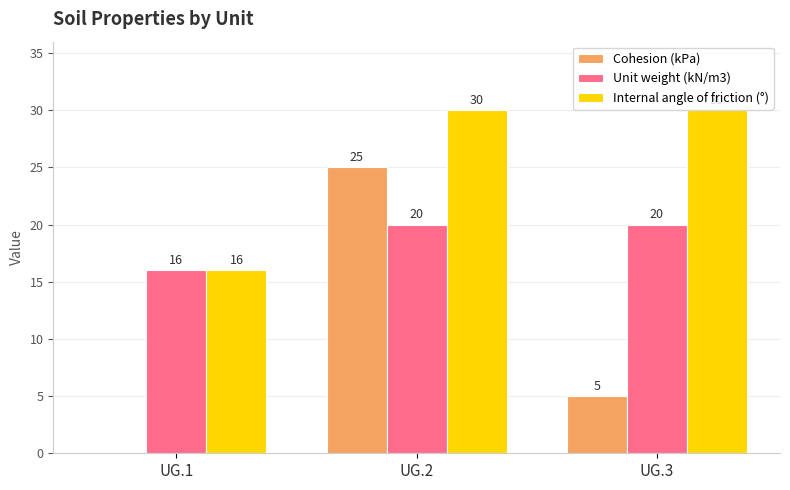

Is the value of Internal angle of friction (°) at UG.3 greater than the value of Cohesion (kPa) at UG.3?

Yes